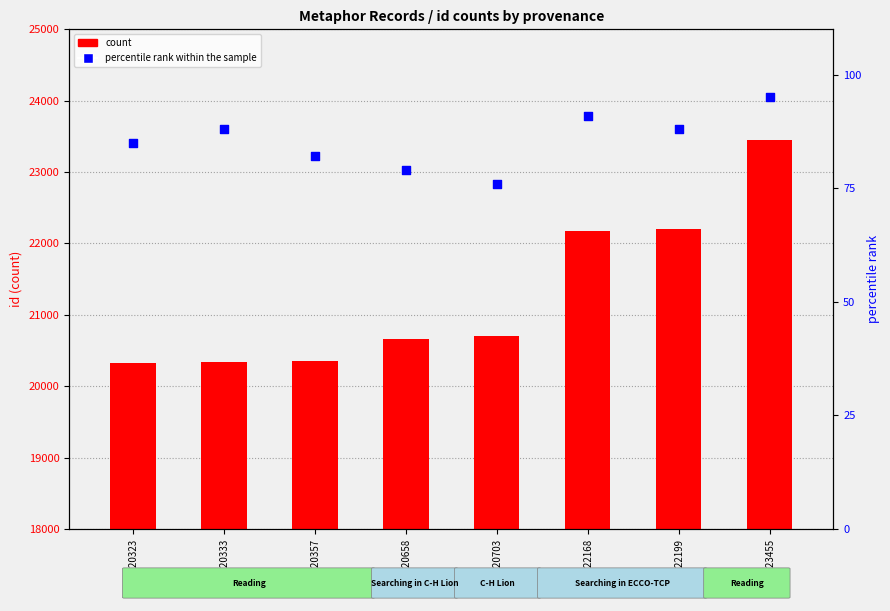

Which series has the largest total across all categories?

count